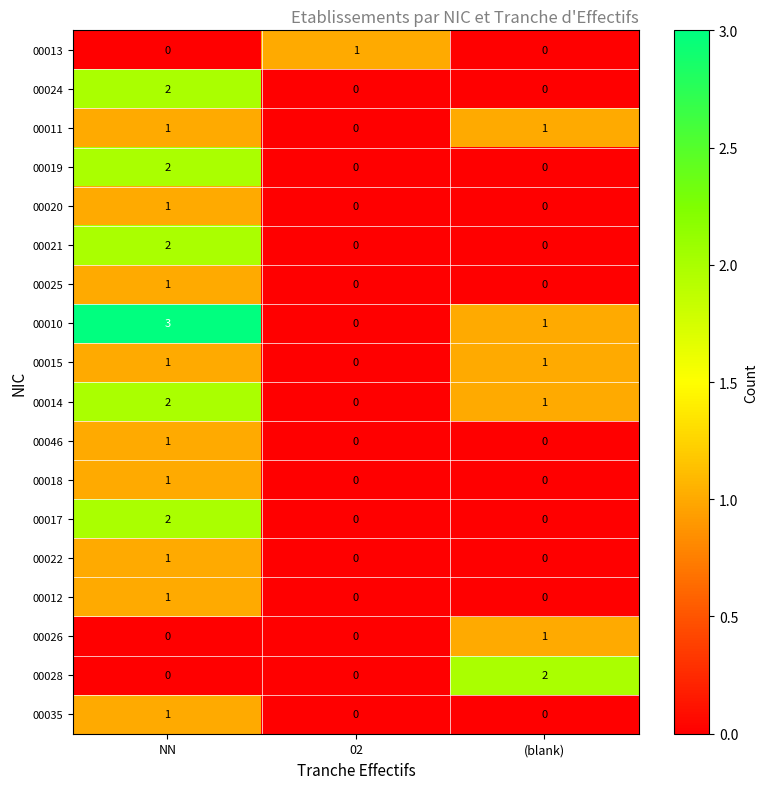

Which series has the largest total across all categories?

00010